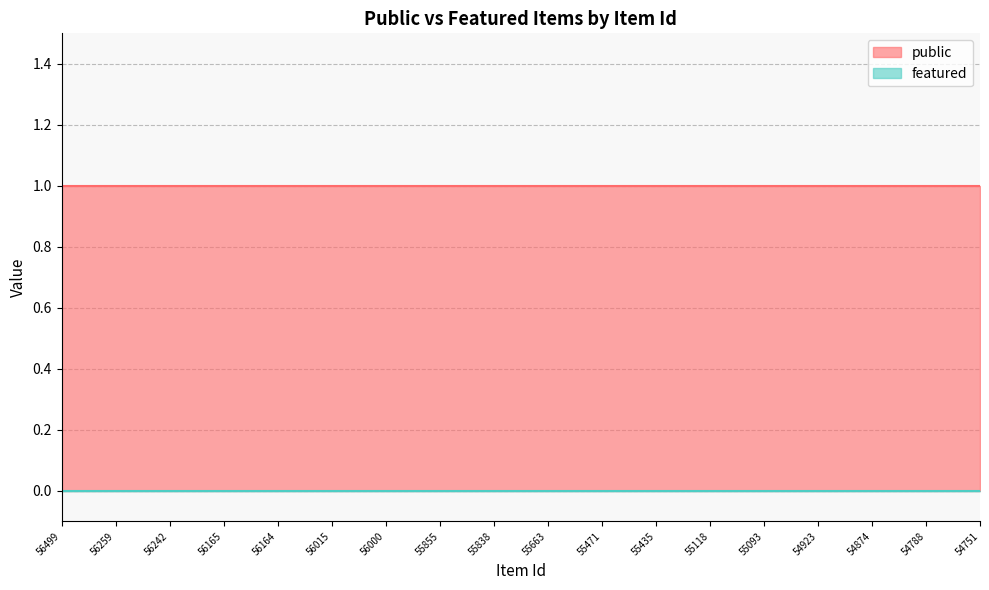

What are all the series names shown in the legend?

public, featured